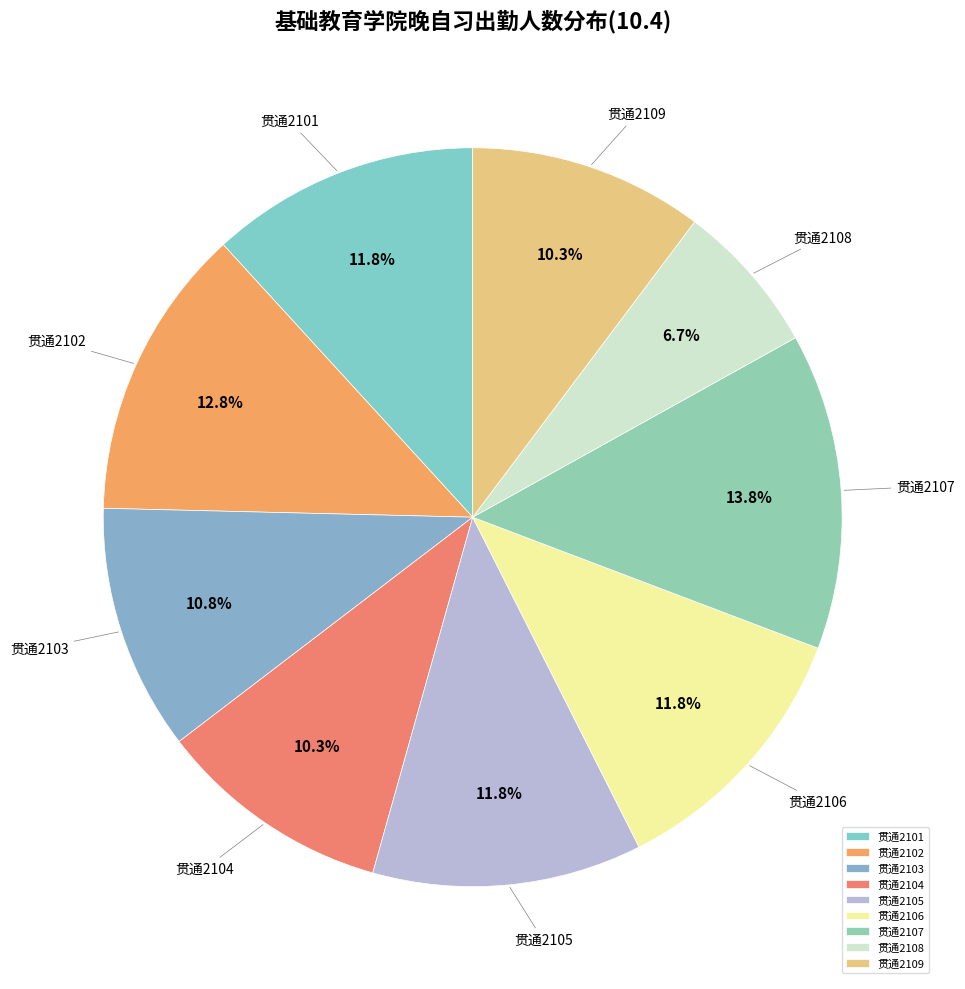

What is the ratio of the value at 贯通2108 to the value at 贯通2101?

0.6